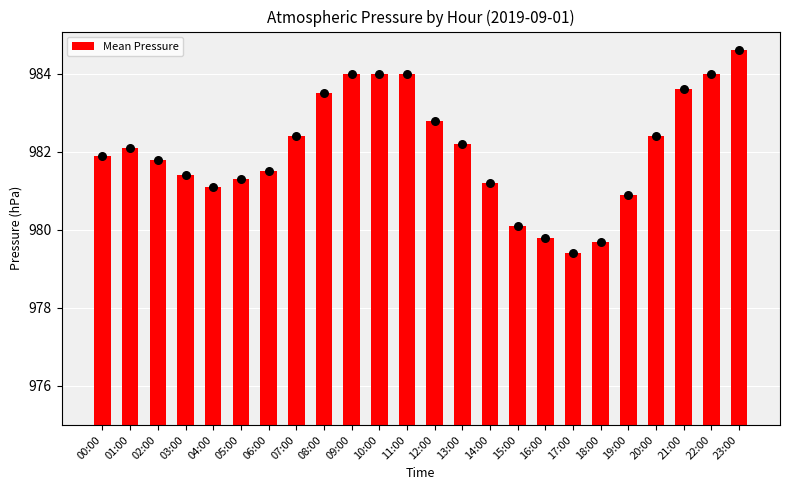

Which has a higher value, 04:00 or 06:00?

06:00